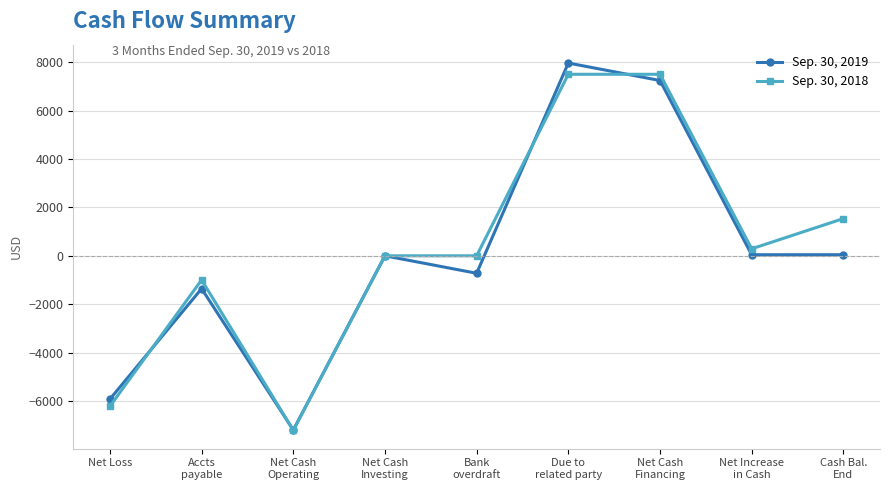

What is the label of the 6th point from the left?

Due to
related party